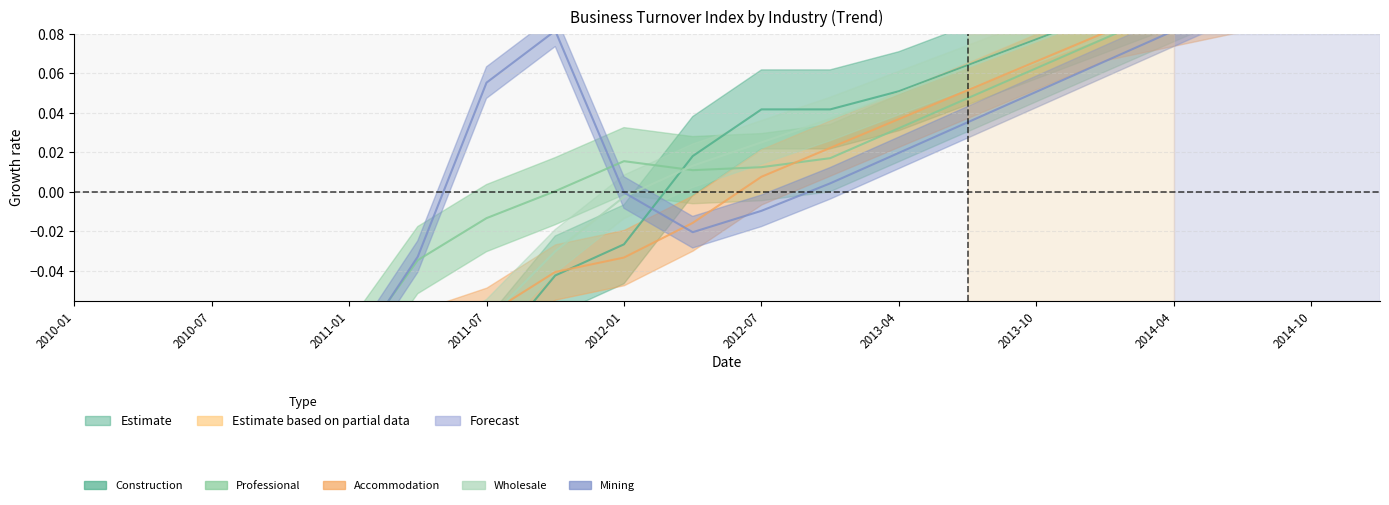

The value of Construction at 2010-04 is -0.1. True or false?

True